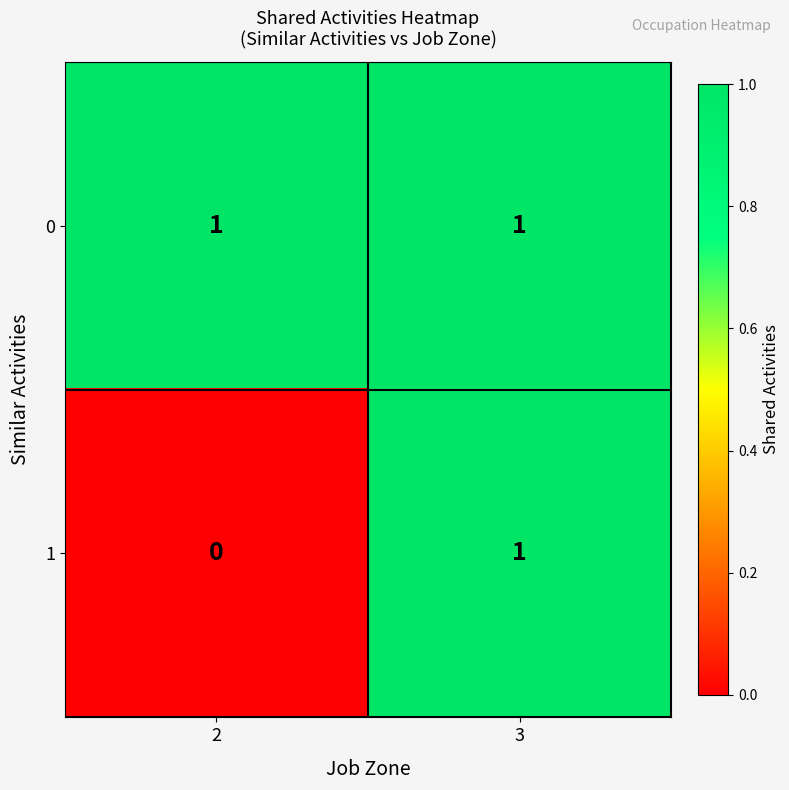

True or false: 1 has a value of 1 at 3.

True